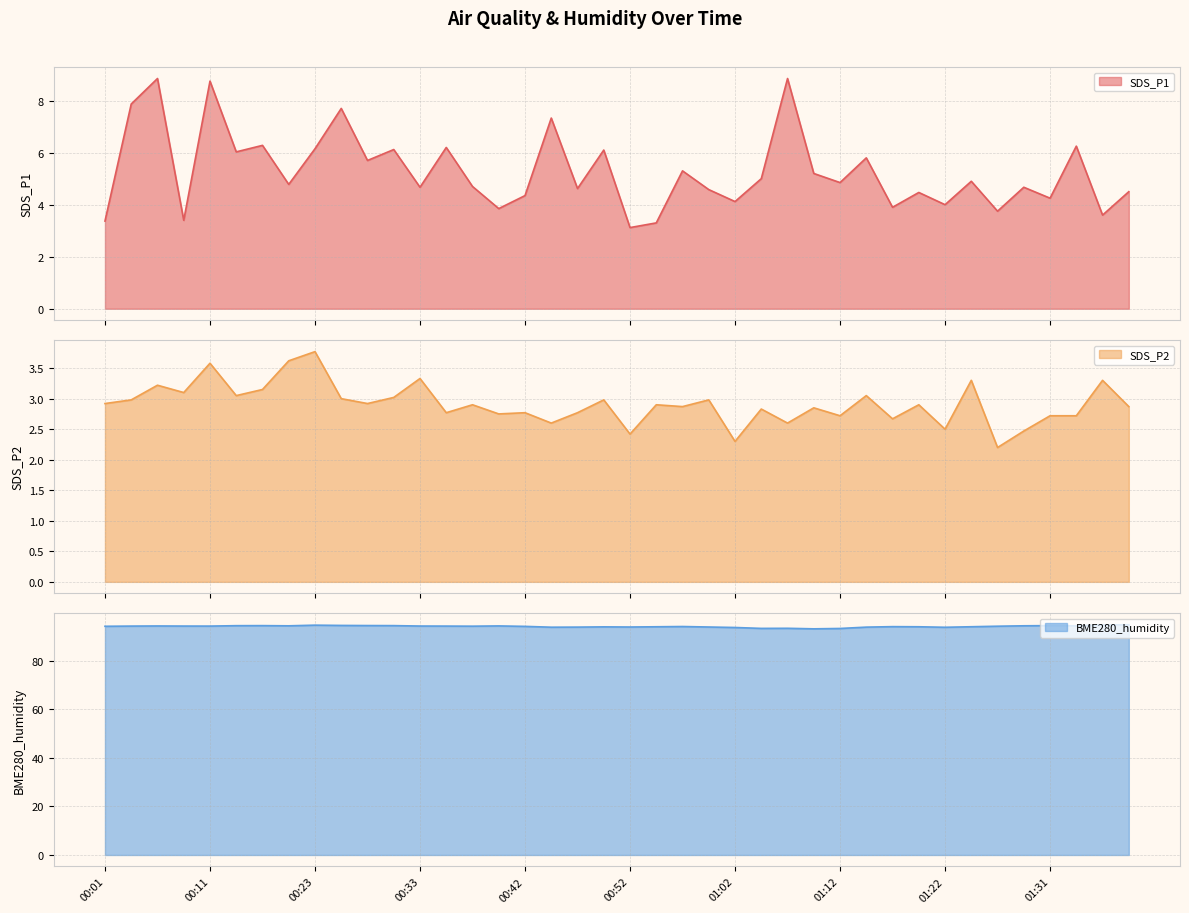

At which category does SDS_P2 reach its first local valley?

00:08